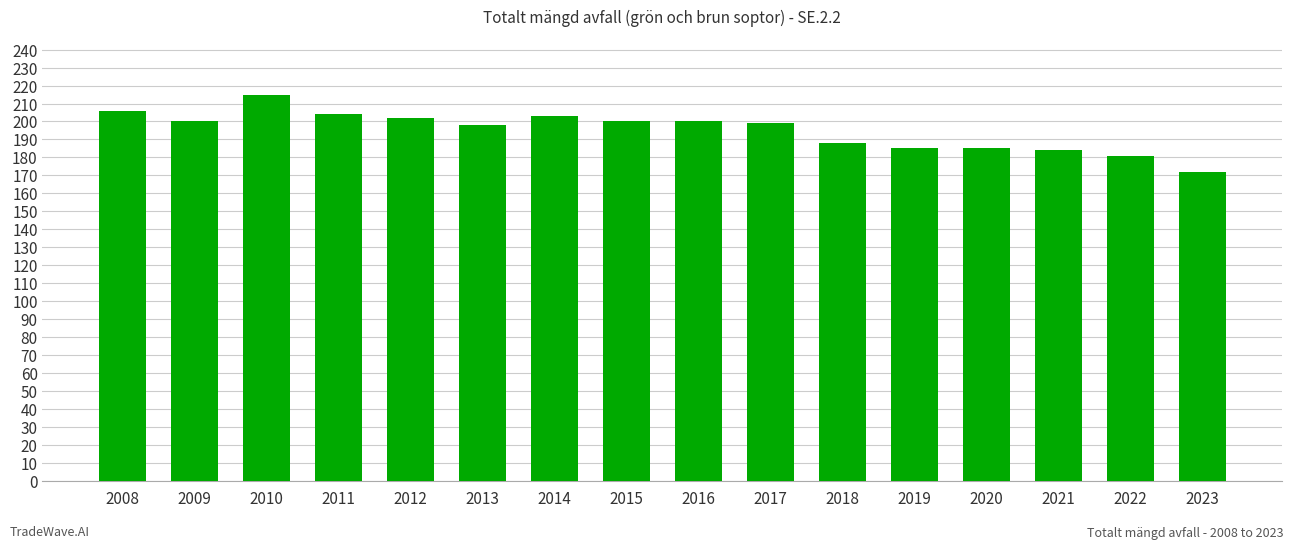

What is the approximate value at 2008?

206